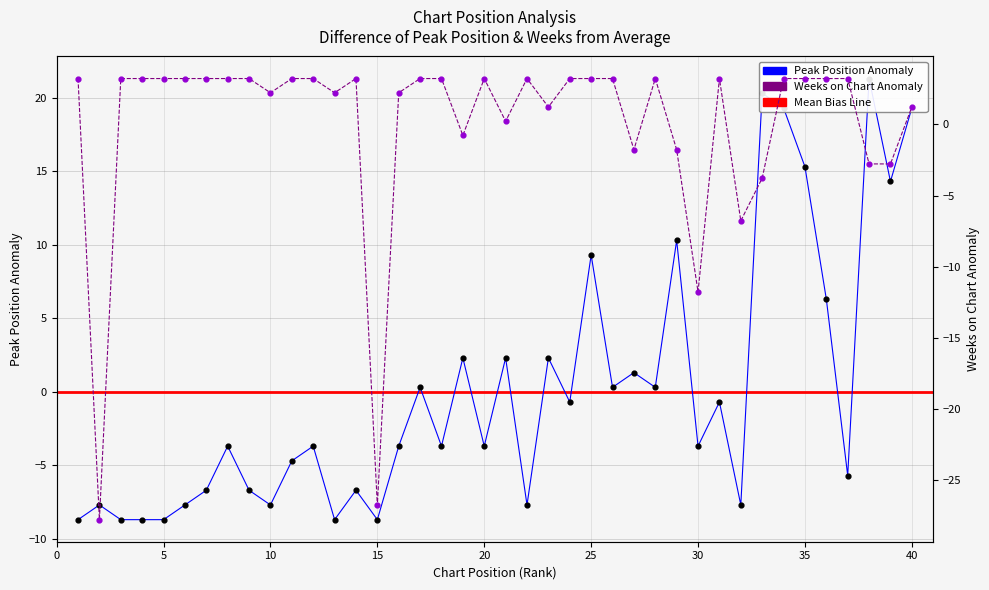

Which series has the largest total across all categories?

Weeks on Chart